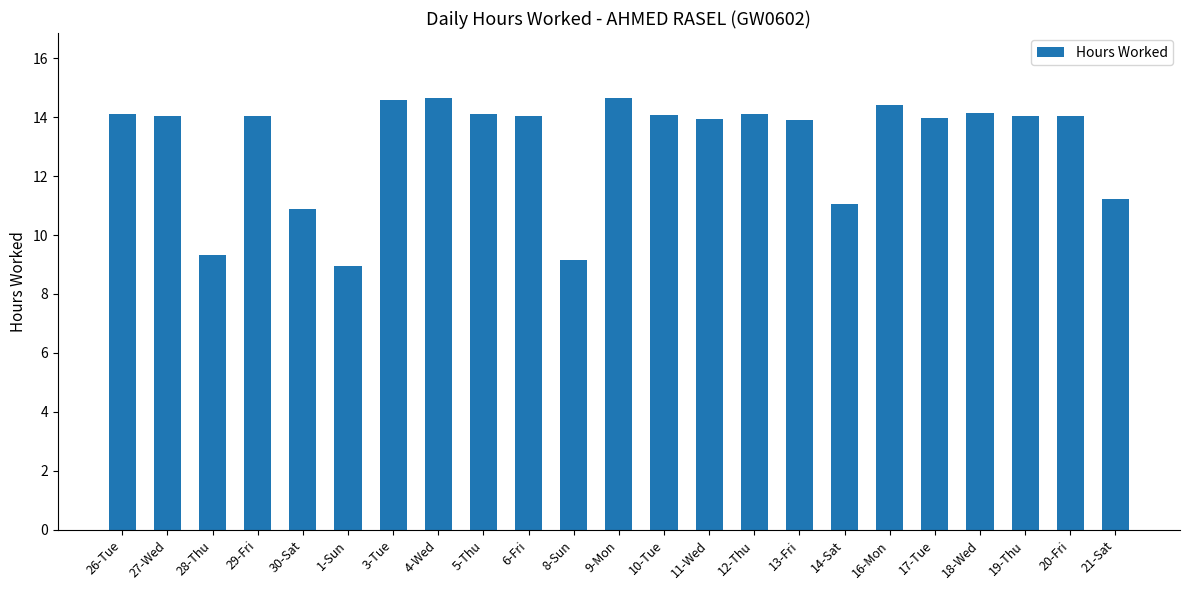

What is the difference between the values at 11-Wed and 14-Sat?

2.9